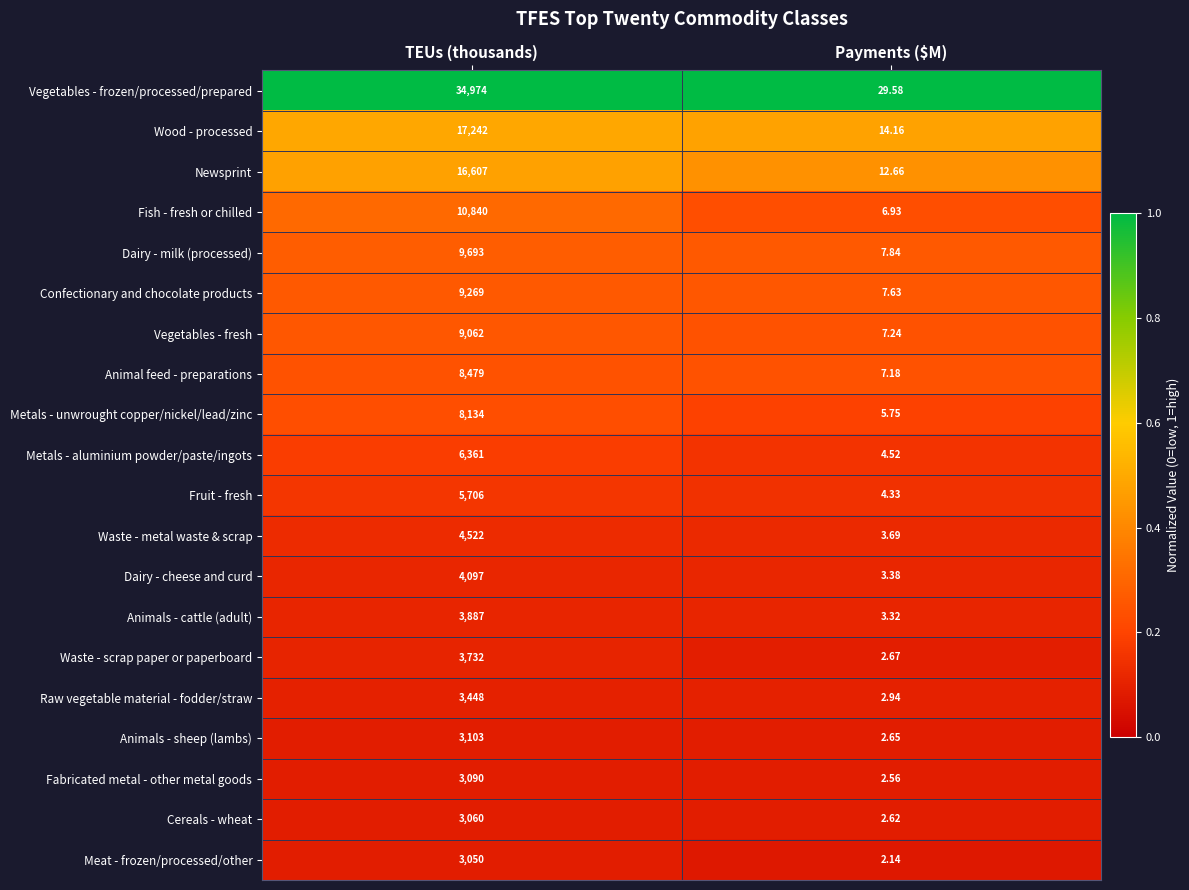

Which series has the largest total across all categories?

Vegetables - frozen/processed/prepared